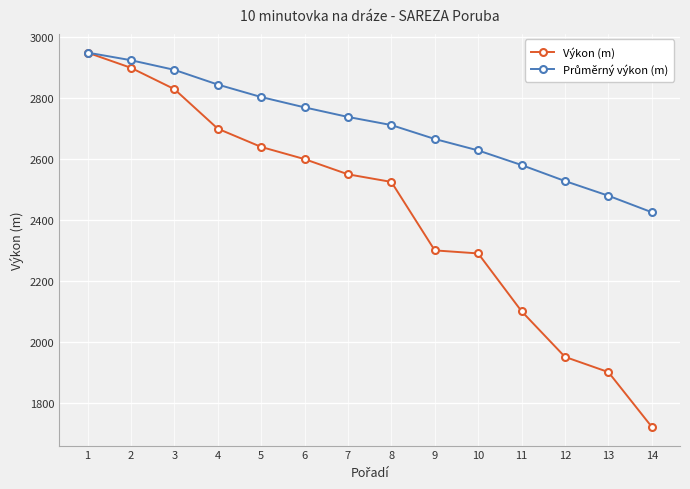

What is the difference between the highest and lowest values at 14?

705.4